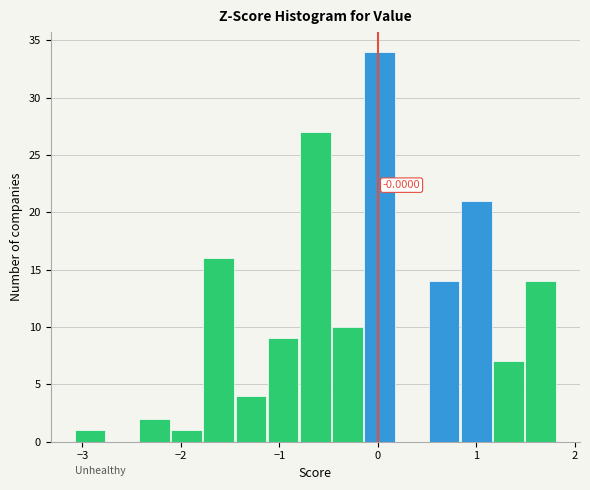

Read against the x-axis, roughly where is the centre of the tallest bar?

0.0